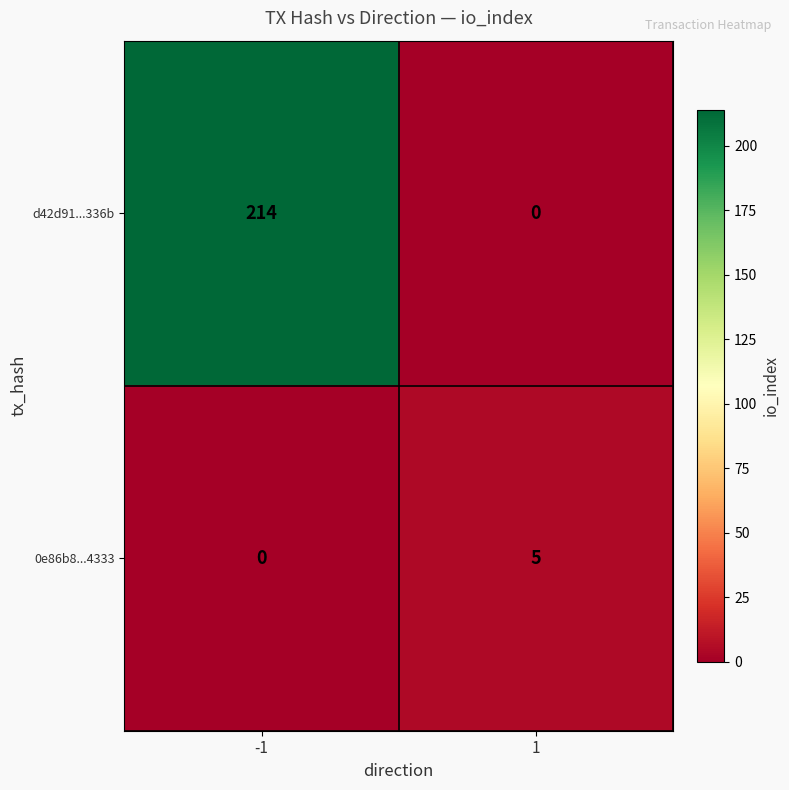

What is the total value across all series at -1?

214